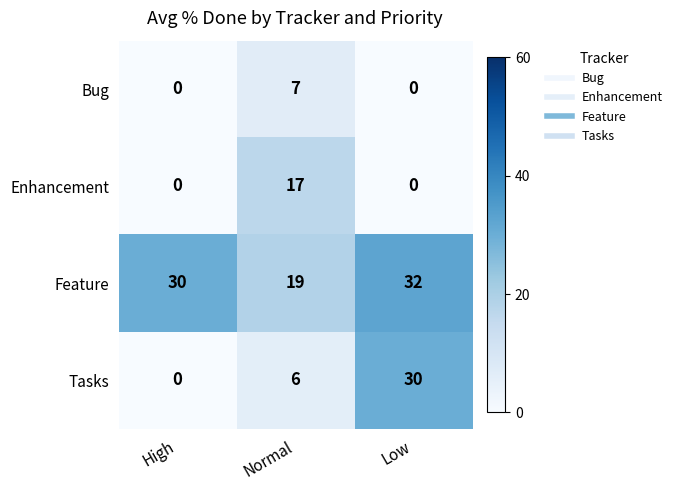

Rank the series by their maximum value, from lowest to highest.

Bug, Enhancement, Tasks, Feature